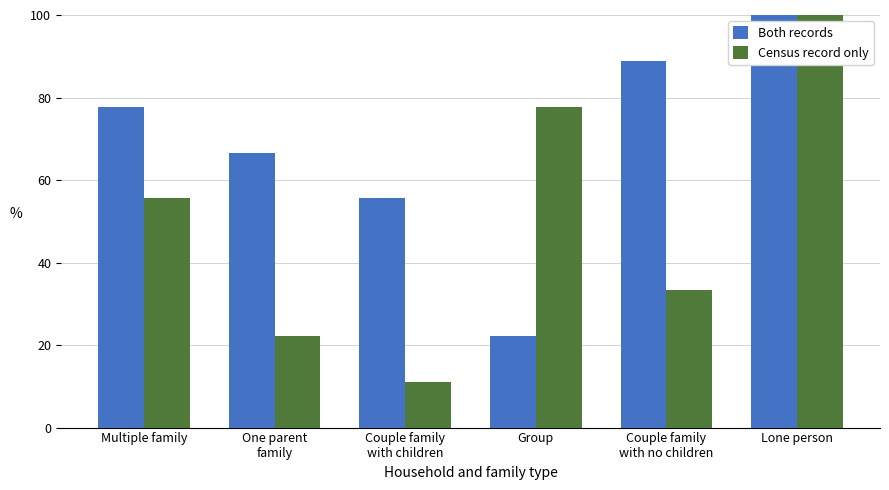

What is the sum of the Census record only values at One parent
family and Couple family
with no children?

55.6